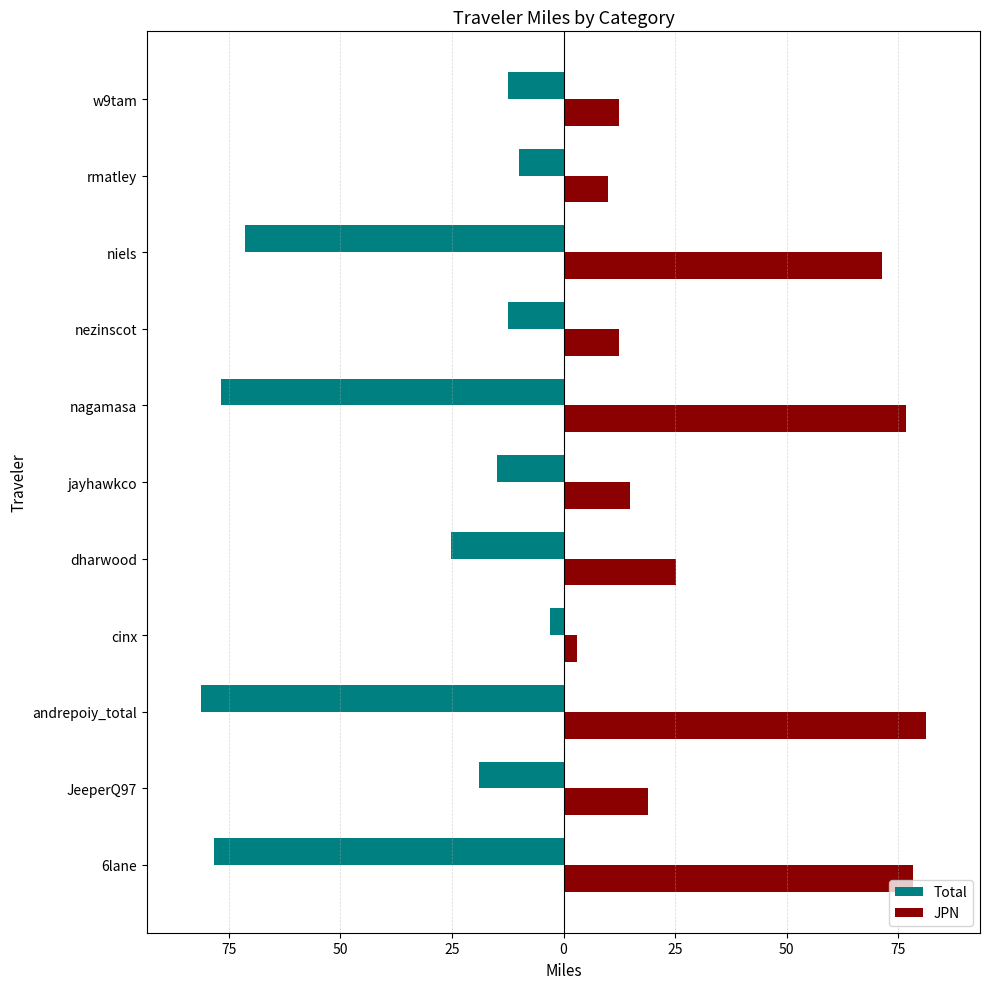

What are all the series names shown in the legend?

Total, JPN